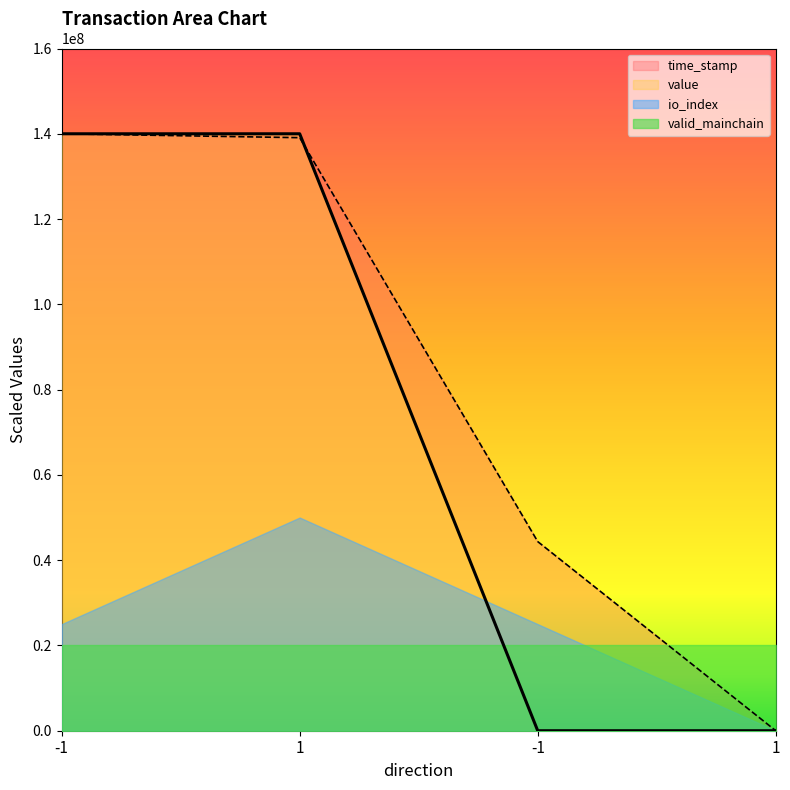

The value series shows 139999999.6 at 1. True or false?

True